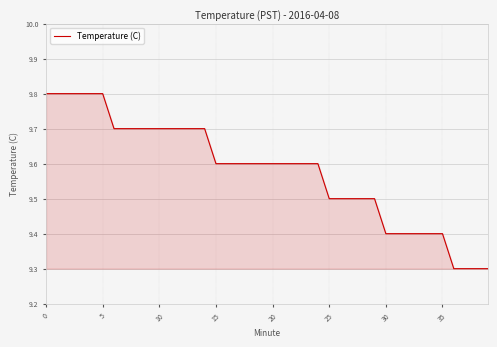

What is the difference between the maximum and minimum values?

0.5